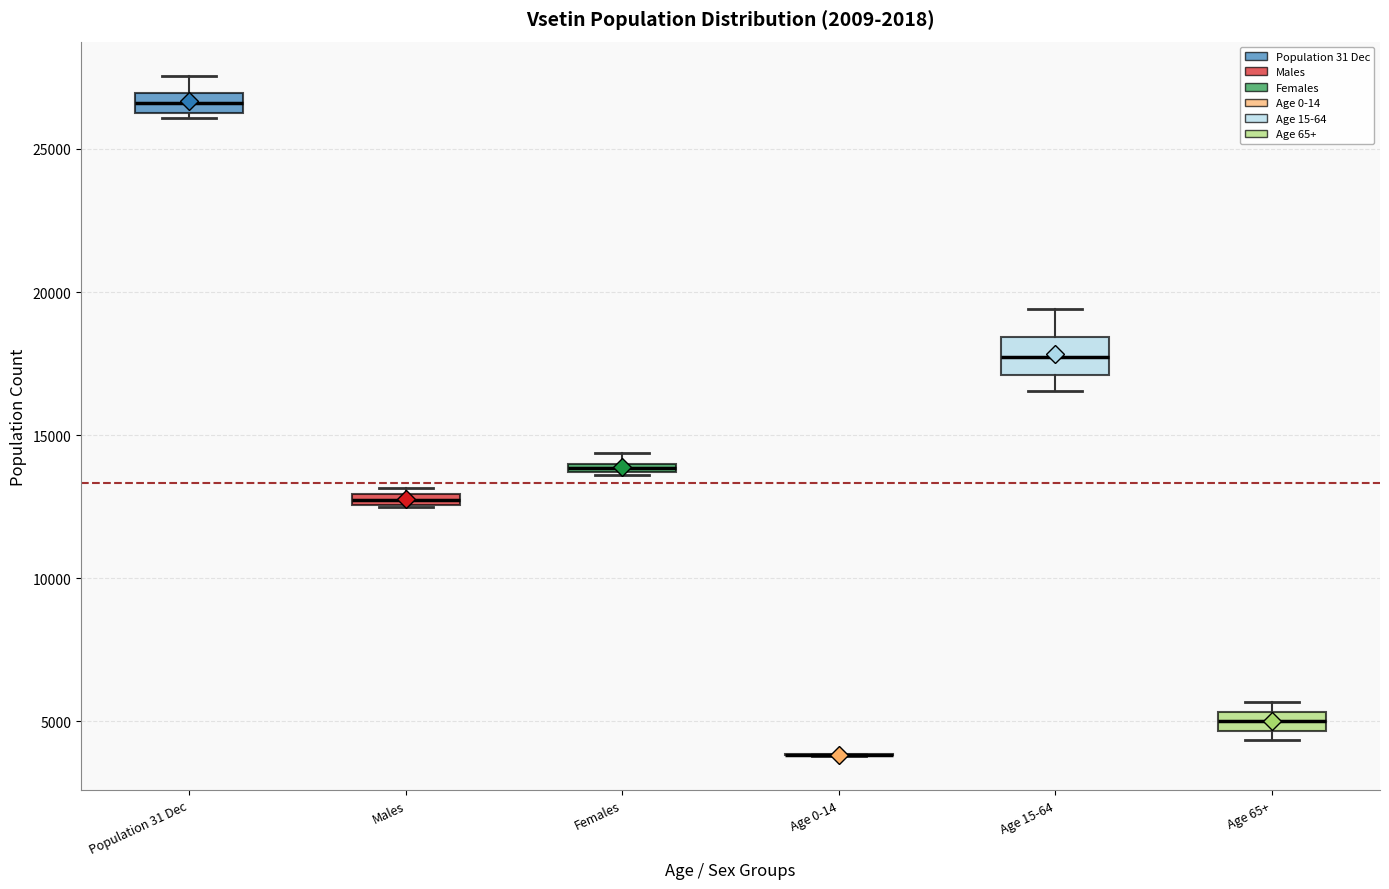

Where is the lower edge of the box for Age 15-64 on the y-axis? The values are not printed on the chart, so give them approximately, as read against the axis.

17000